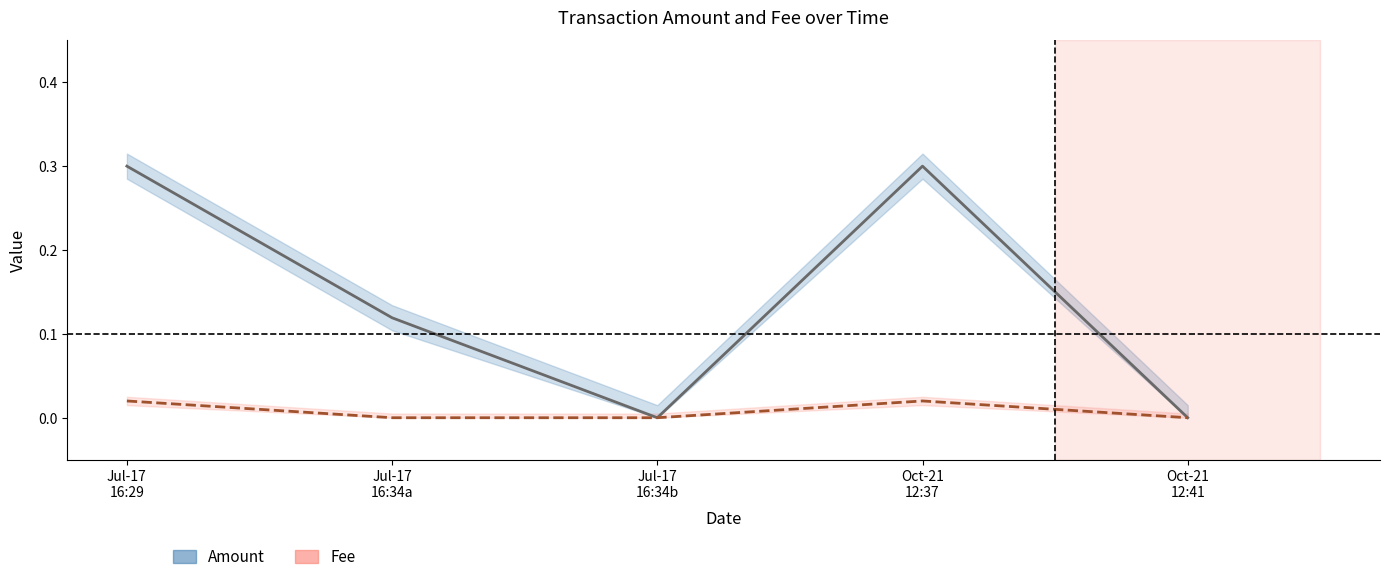

Between Jul-17
16:34b and Oct-21
12:41, which series saw the biggest shift?

Amount